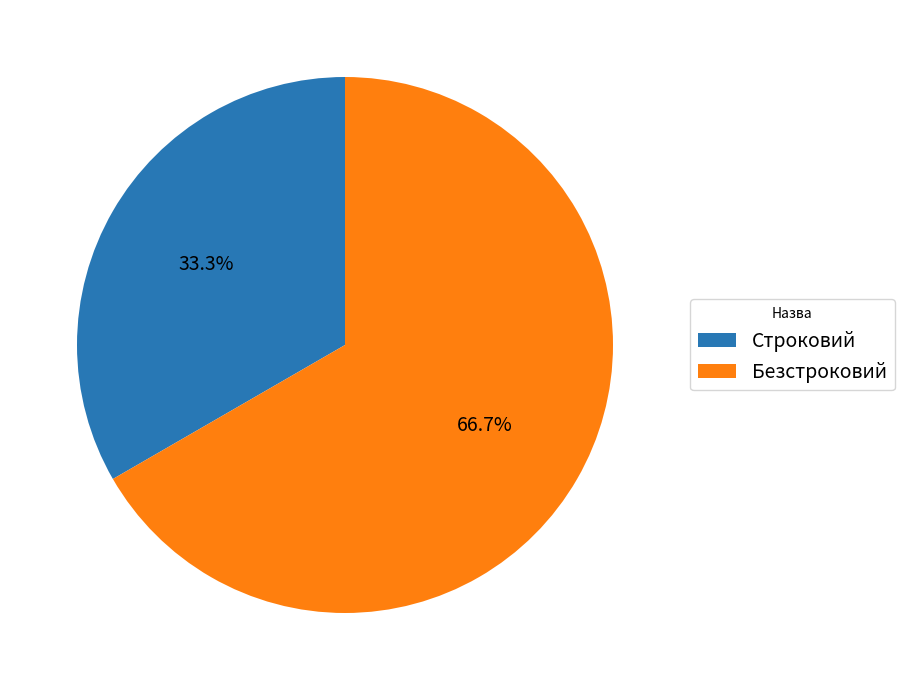

Do Строковий and Безстроковий together represent more than half of the pie?

Yes